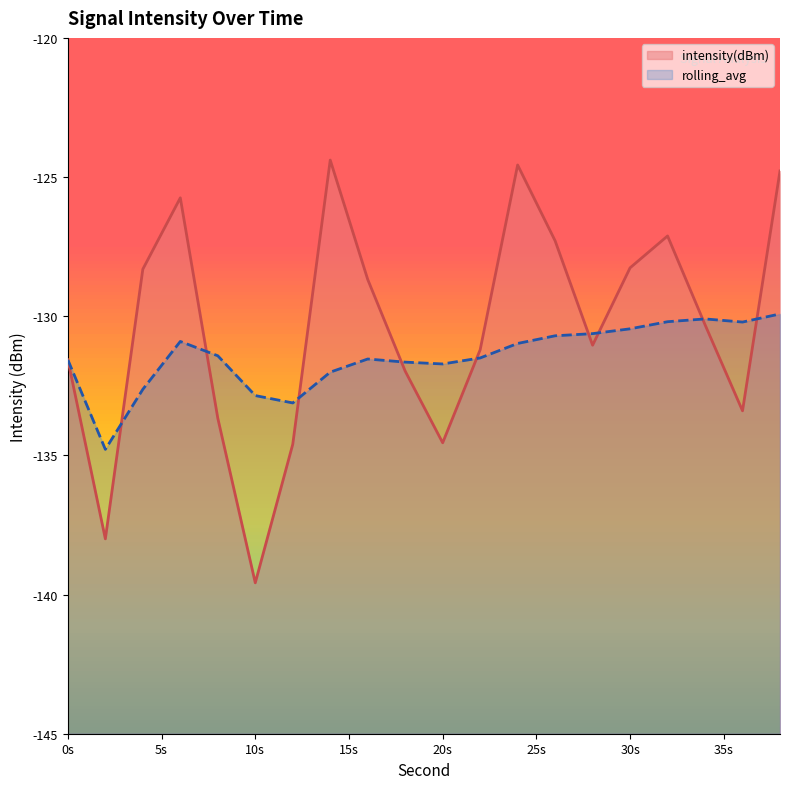

Reading left to right, extract all data points from this chart.

intensity(dBm): -131.6	-138.0	-128.3	-125.7	-133.7	-139.6	-134.6	-124.4	-128.7	-132.0	-134.5	-131.2	-124.6	-127.3	-131.0	-128.3	-127.1	-130.3	-133.4	-124.8
rolling_avg: -131.6	-134.8	-132.6	-130.9	-131.4	-132.9	-133.1	-132.0	-131.5	-131.6	-131.7	-131.5	-131.0	-130.7	-130.6	-130.5	-130.2	-130.1	-130.2	-129.9